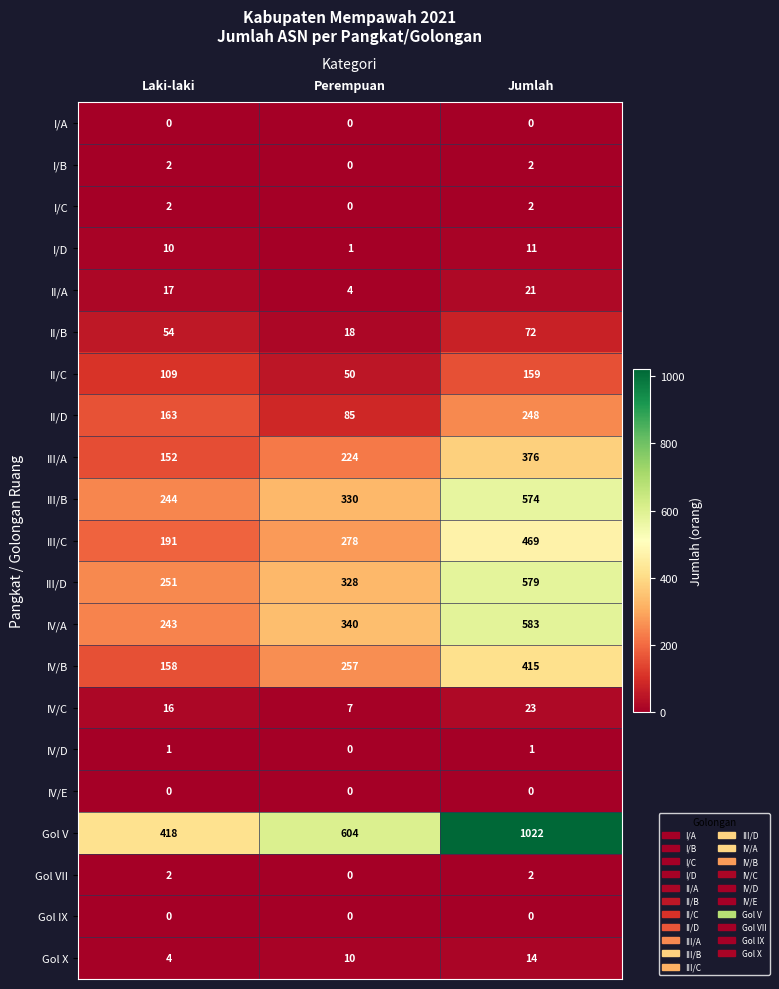

Which series has the largest total across all categories?

Gol V